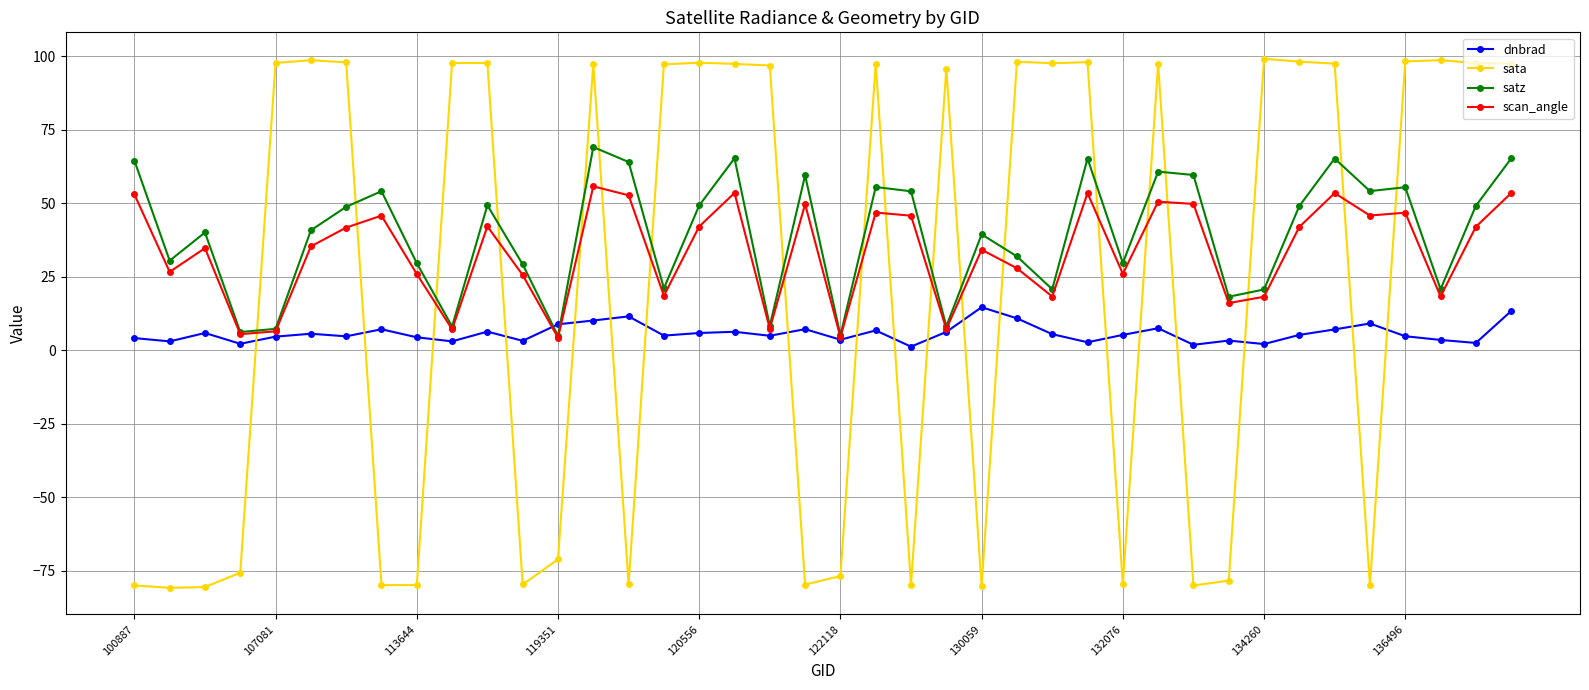

Is this an area chart (filled region under the line)?

No